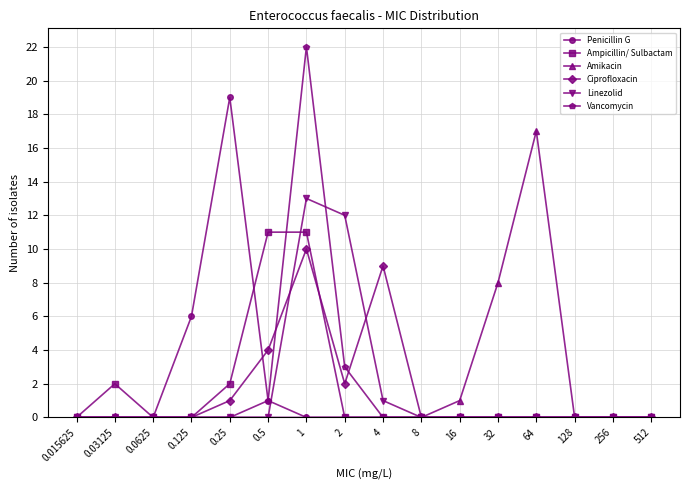

How many lines are shown in the chart?

6